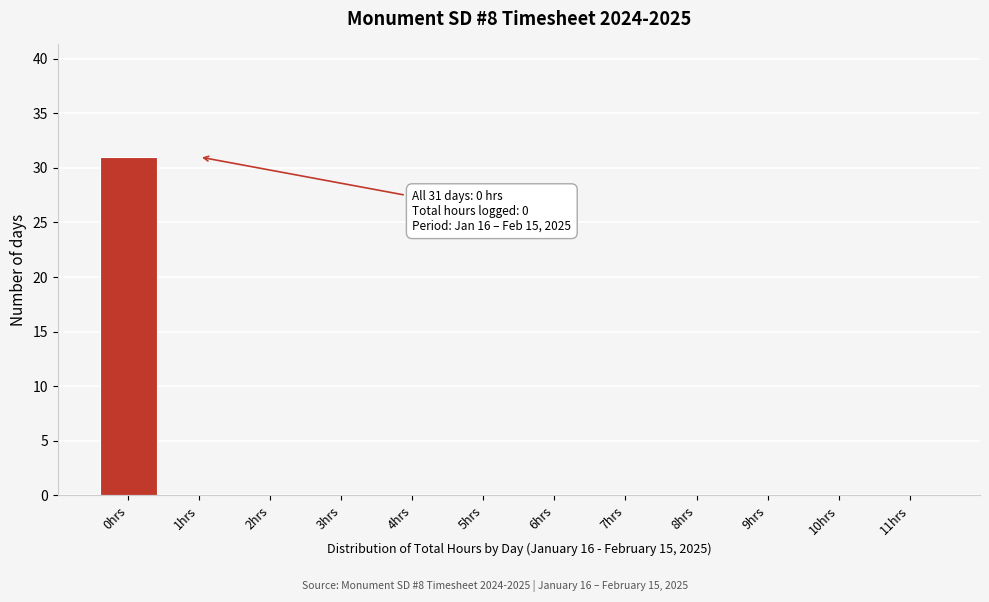

Reading left to right, extract all data points from this chart.

0hrs=31	1hrs=0	2hrs=0	3hrs=0	4hrs=0	5hrs=0	6hrs=0	7hrs=0	8hrs=0	9hrs=0	10hrs=0	11hrs=0